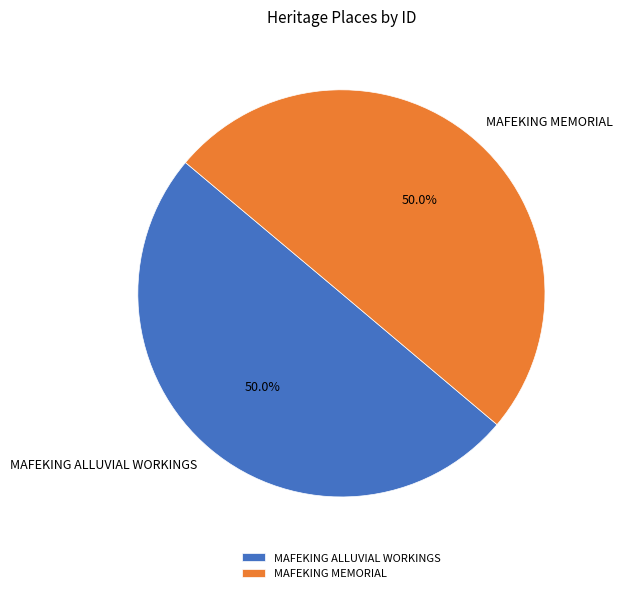

Is it true that MAFEKING ALLUVIAL WORKINGS is 50% of the pie?

True